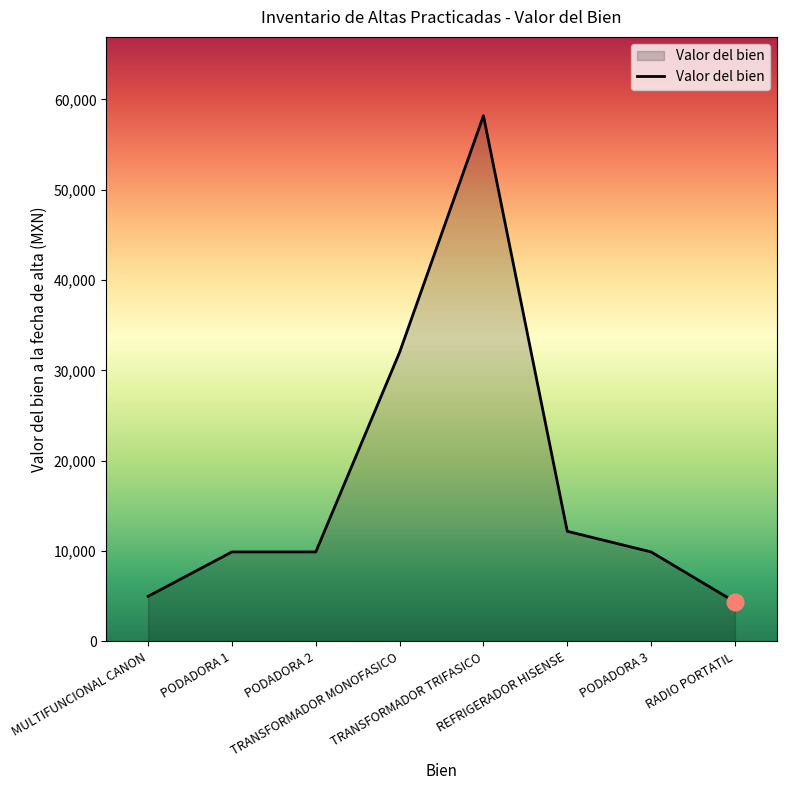

Reading right to left, list all the values displayed in this chart.

4380.0	9913.0	12198.0	58200.0	32016.0	9913.0	9913.0	5000.0